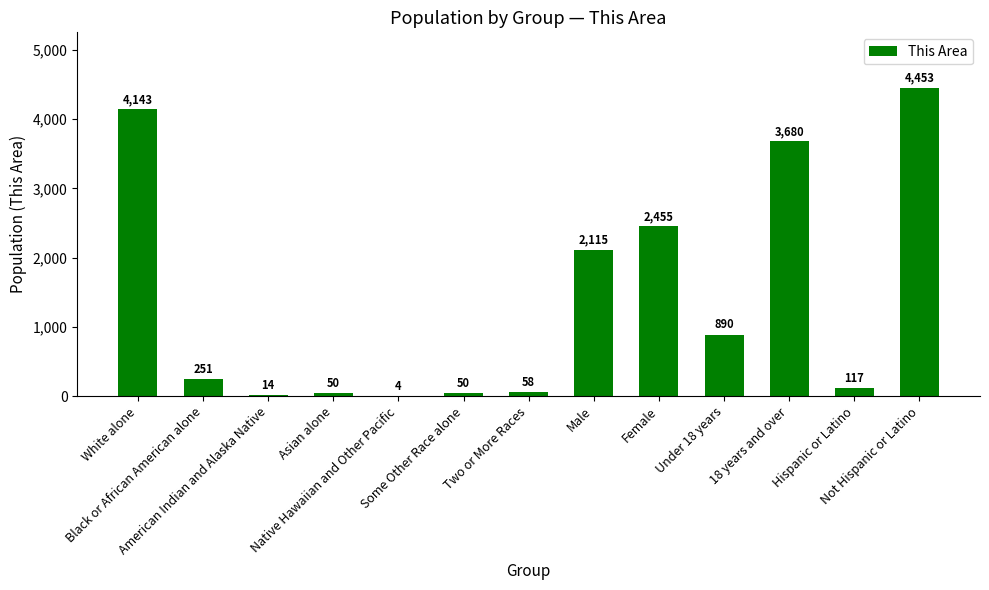

At which label is the value closest to 2228?

Male